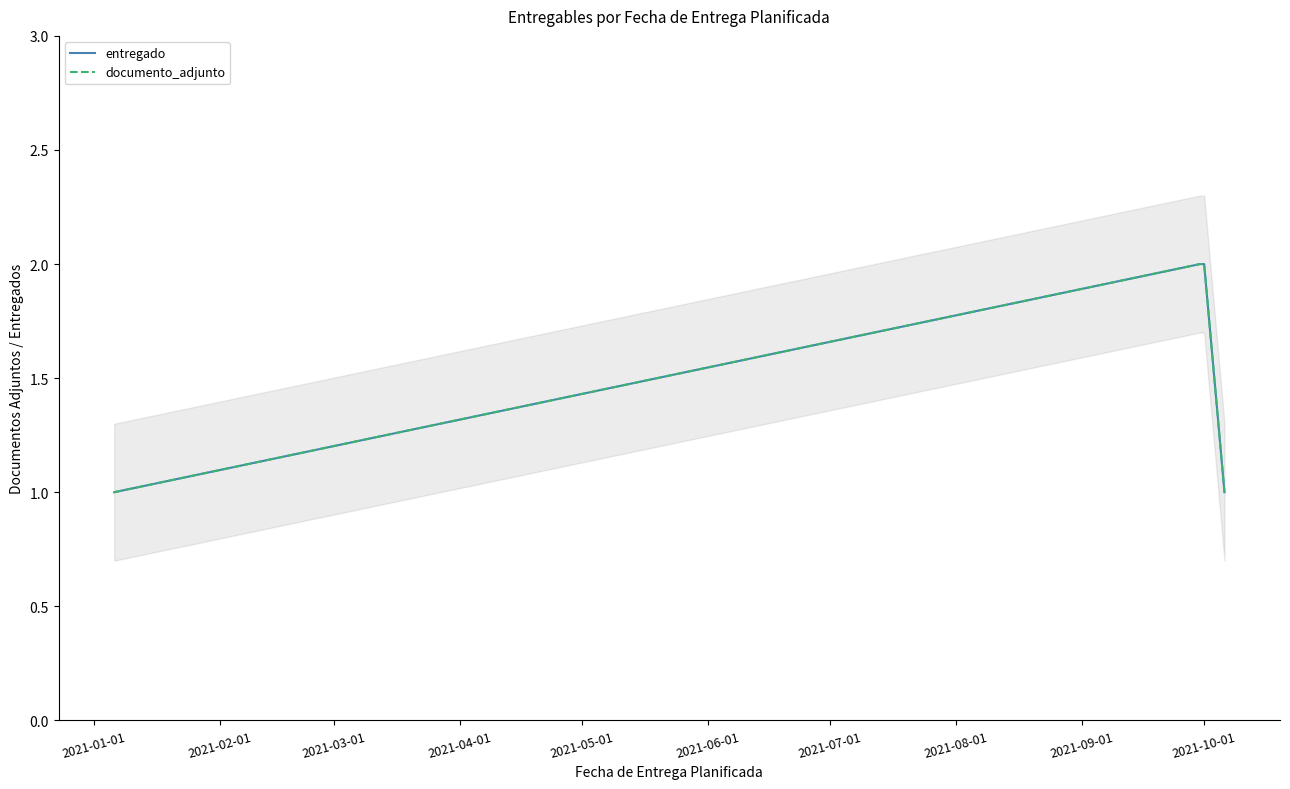

Rank the series by their maximum value, from lowest to highest.

entregado, documento_adjunto